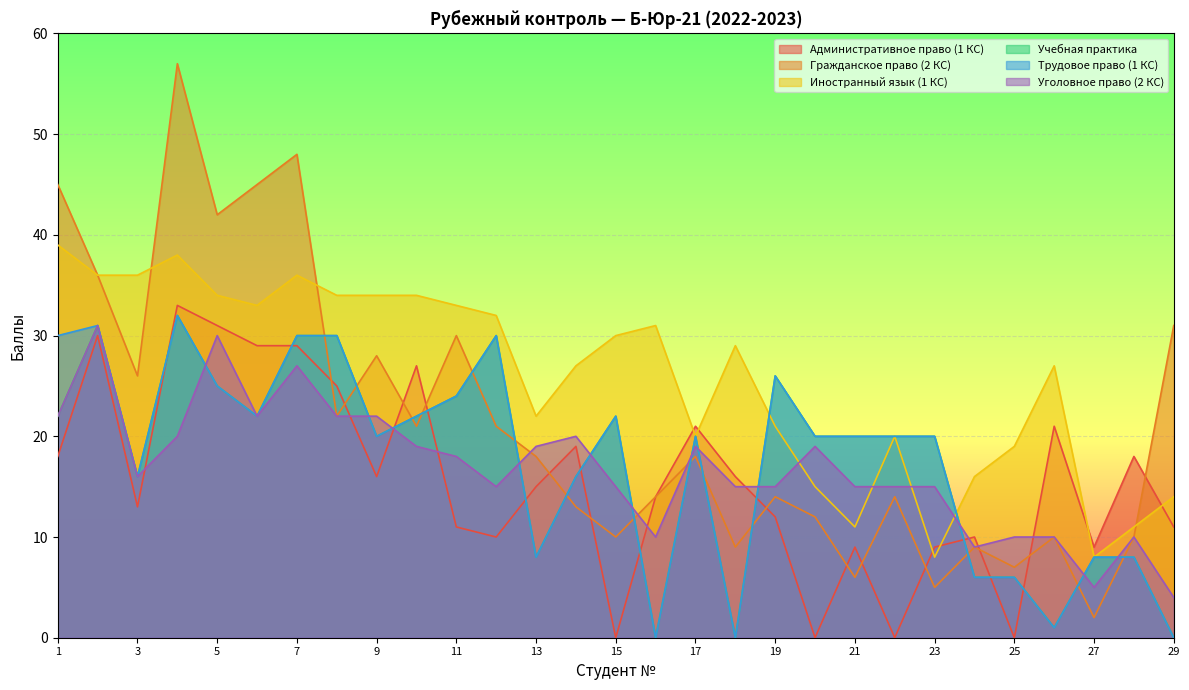

How many lines are shown in the chart?

6